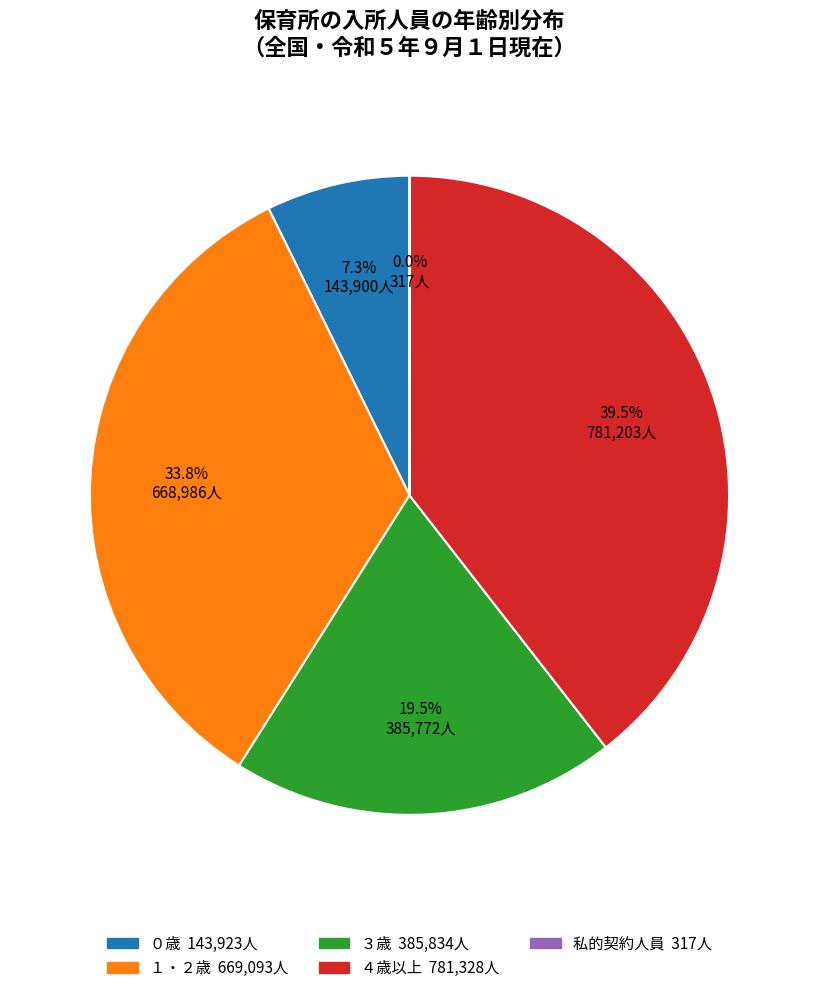

What portion of the pie excludes ３歳?

80.5%